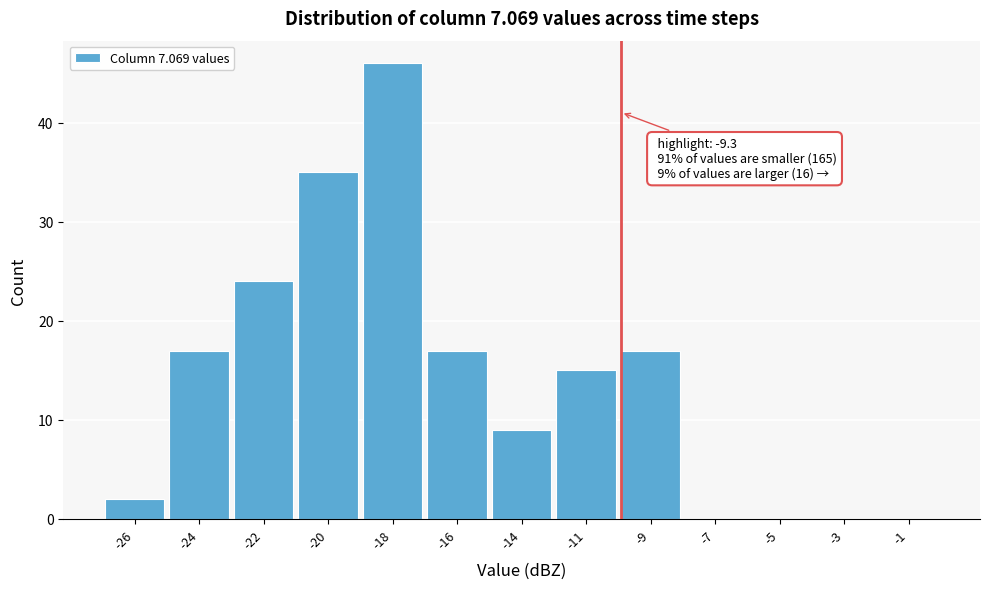

Reading left to right, extract all data points from this chart.

-26=2	-24=17	-22=24	-20=35	-18=46	-16=17	-14=9	-11=15	-9=17	-7=0	-5=0	-3=0	-1=0